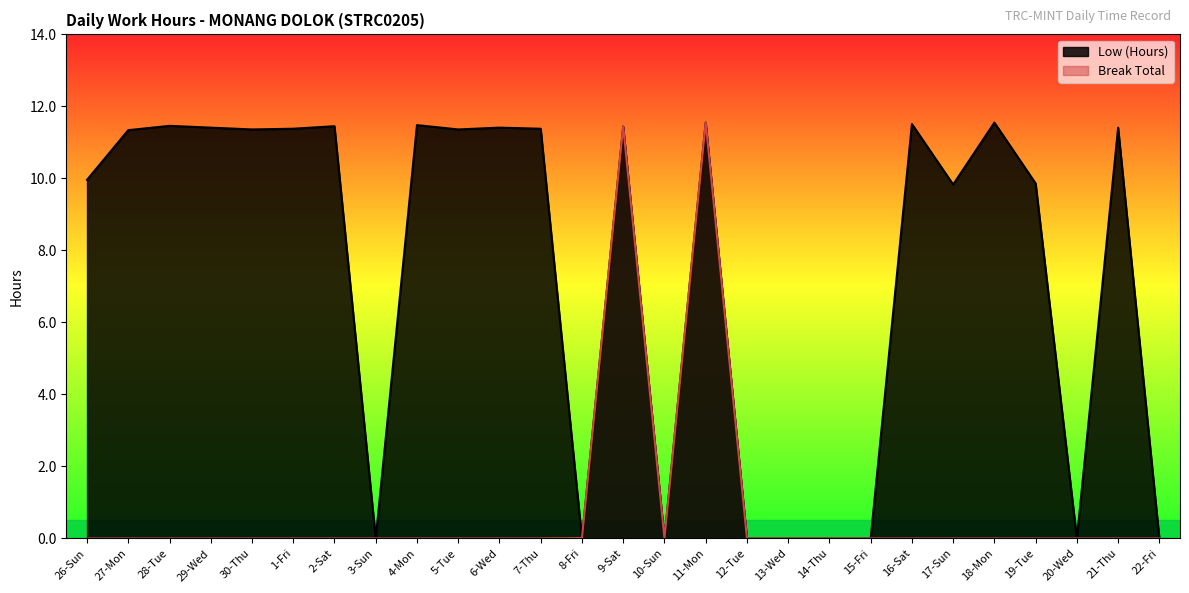

What is the difference between the highest and lowest values at 29-Wed?

11.4